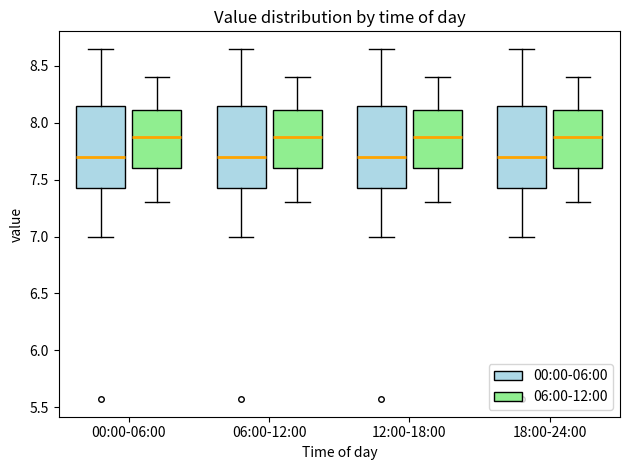

Reading left to right, transcribe this box plot: for each box, give where its median line is, the range the box spans, and where its two whiskers end, as read against the y-axis. The values are not printed on the chart, so give them approximately, as read against the axis.

00:00-06:00 (00:00-06:00): median 7.70, box 7.40 to 8.15, whiskers 7.00 to 8.65
00:00-06:00 (06:00-12:00): median 7.90, box 7.60 to 8.10, whiskers 7.30 to 8.40
06:00-12:00 (00:00-06:00): median 7.70, box 7.40 to 8.15, whiskers 7.00 to 8.65
06:00-12:00 (06:00-12:00): median 7.90, box 7.60 to 8.10, whiskers 7.30 to 8.40
12:00-18:00 (00:00-06:00): median 7.70, box 7.40 to 8.15, whiskers 7.00 to 8.65
12:00-18:00 (06:00-12:00): median 7.90, box 7.60 to 8.10, whiskers 7.30 to 8.40
18:00-24:00 (00:00-06:00): median 7.70, box 7.40 to 8.15, whiskers 7.00 to 8.65
18:00-24:00 (06:00-12:00): median 7.90, box 7.60 to 8.10, whiskers 7.30 to 8.40